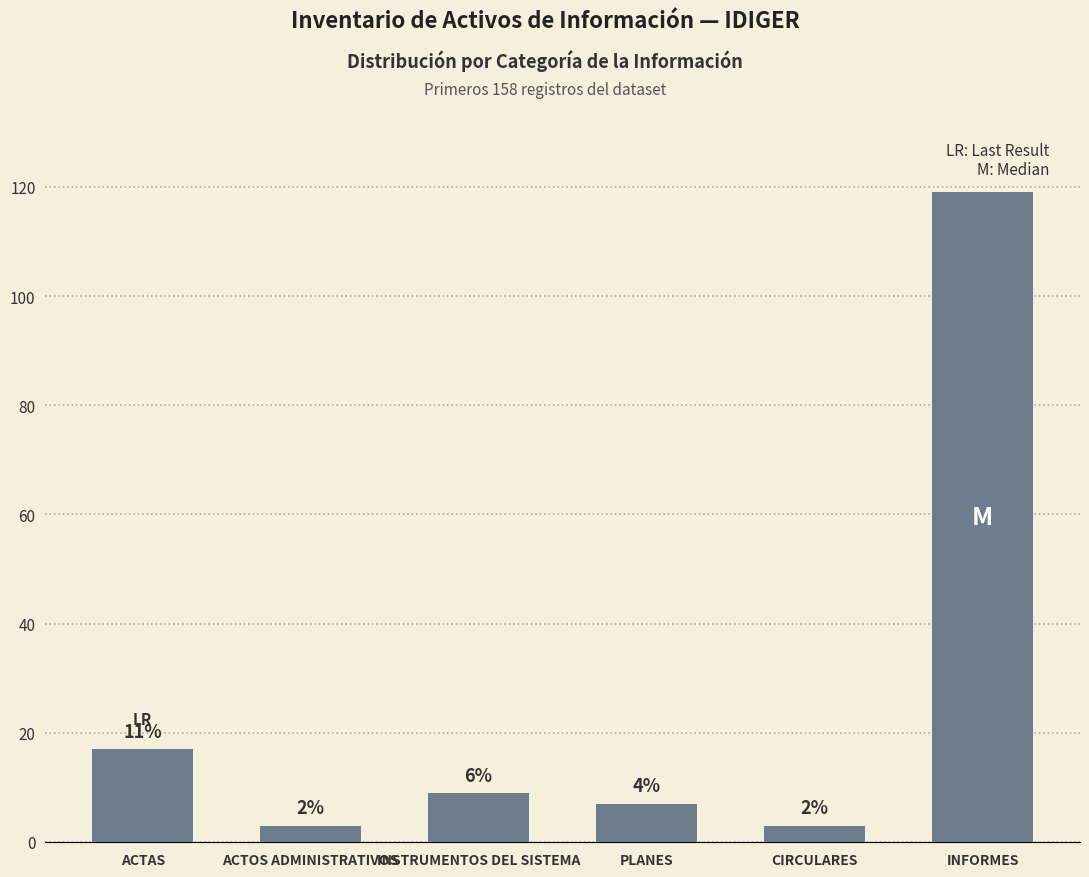

How many bars are there in total?

6